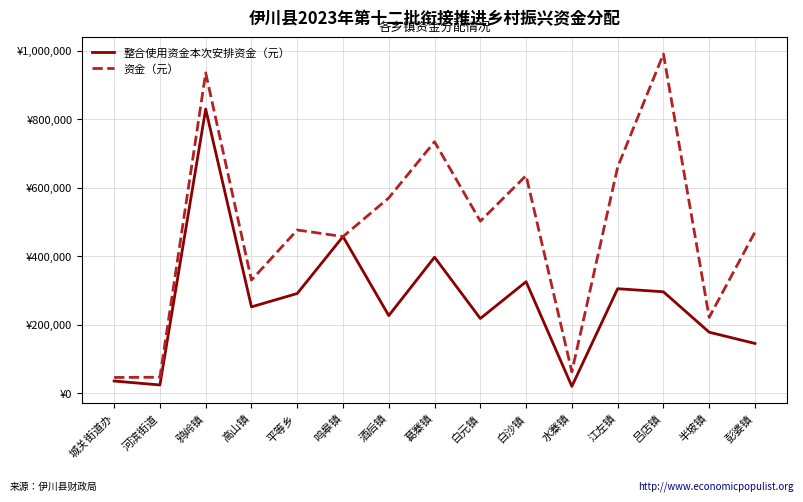

Which series changed the most between 河滨街道 and 平等乡?

资金（元）